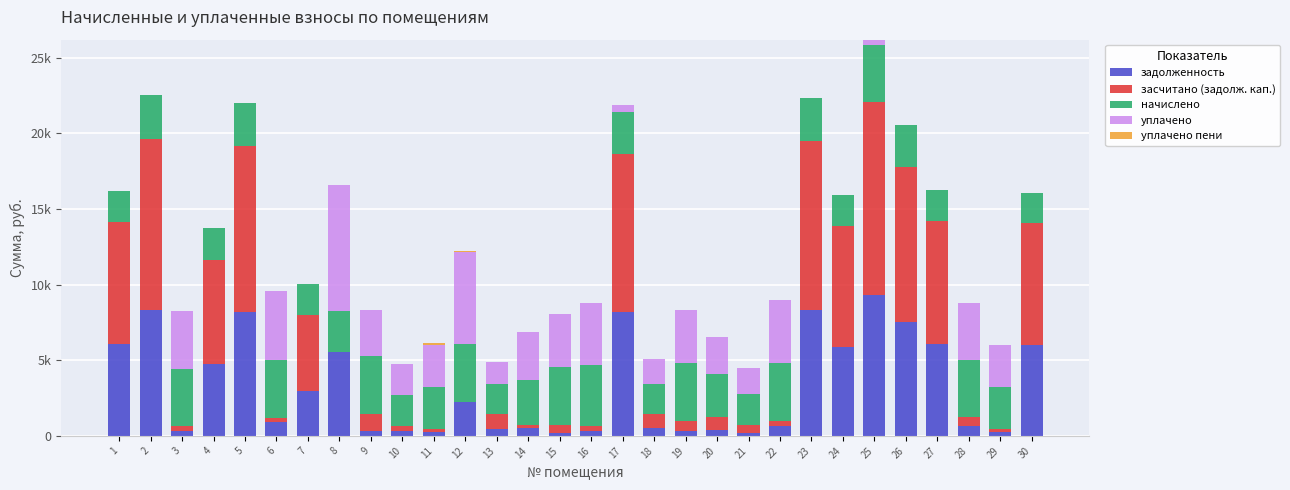

Are the bars grouped side by side (vs. stacked)?

No